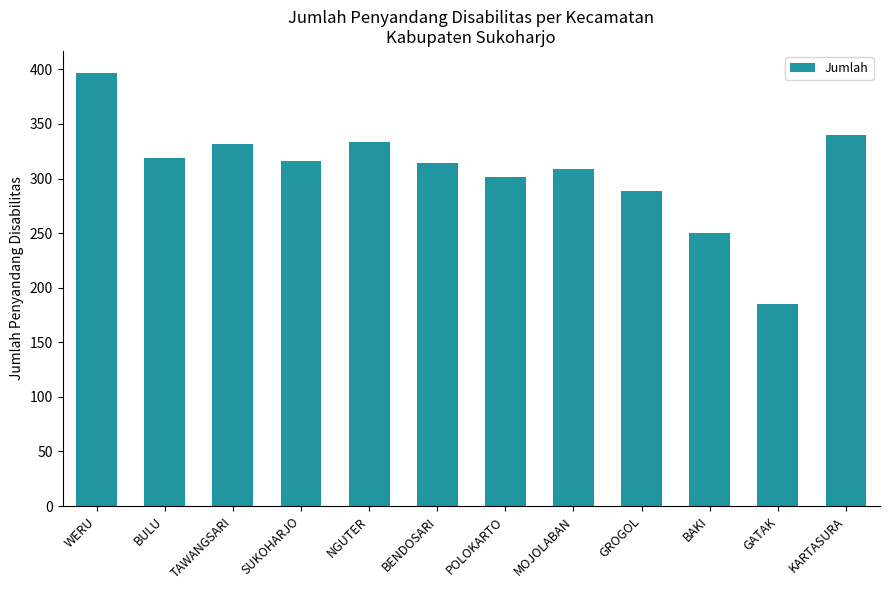

What is the ratio of the value at KARTASURA to the value at BULU?

1.1